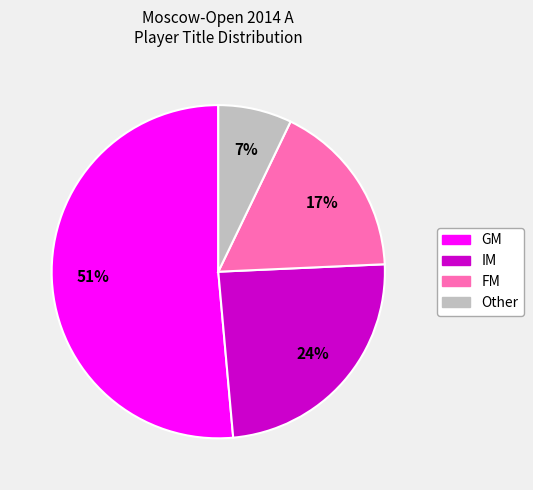

How many slices are in this pie chart?

4